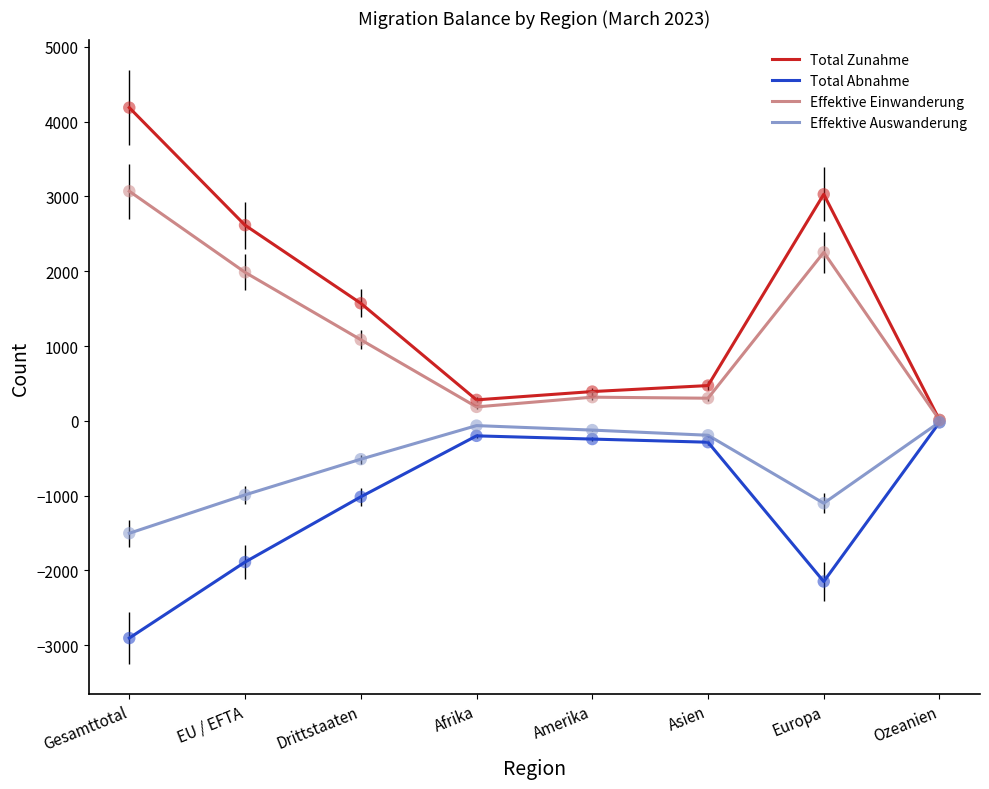

Which series has the largest range (max minus min)?

Total Zunahme